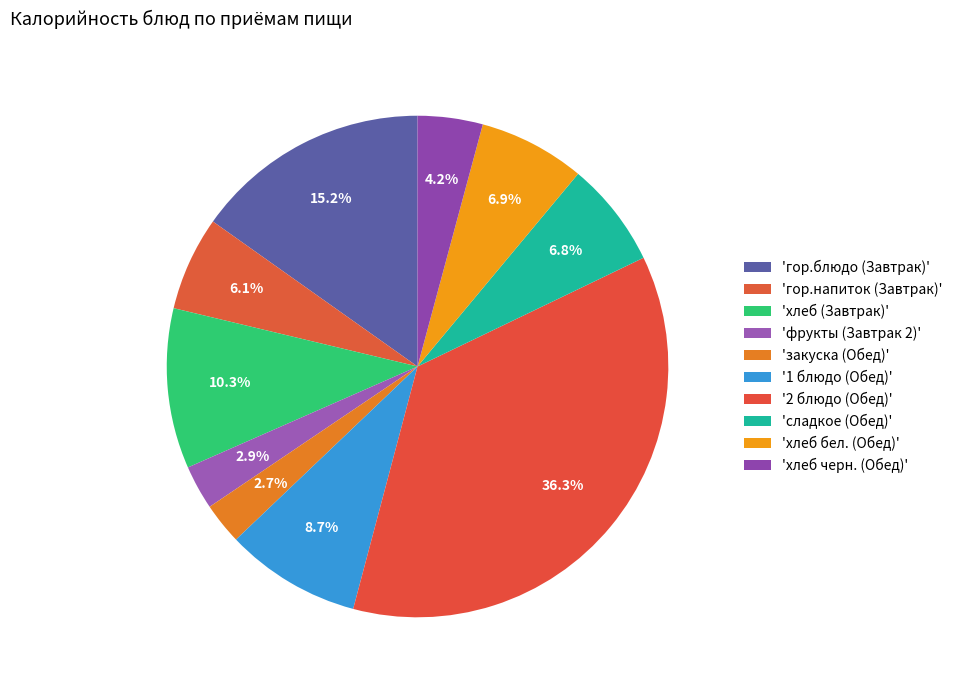

Count the number of slices in the pie.

10